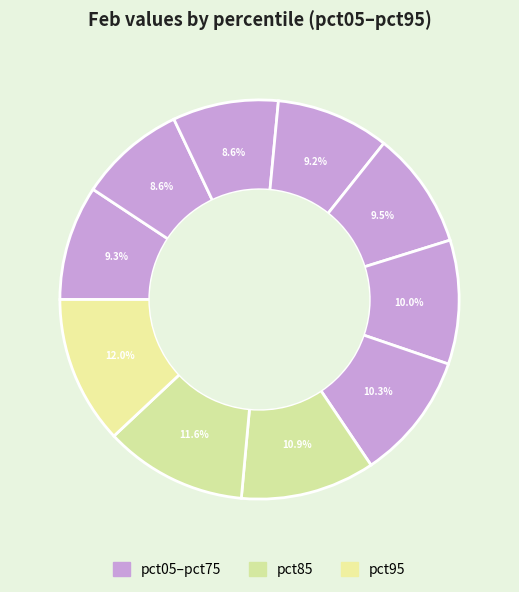

How many segments does this pie chart have?

10